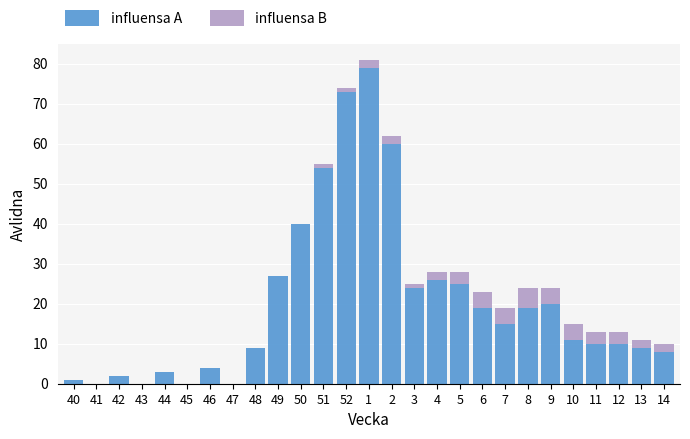

True or false: influensa A has a value of 26 at 4.

True